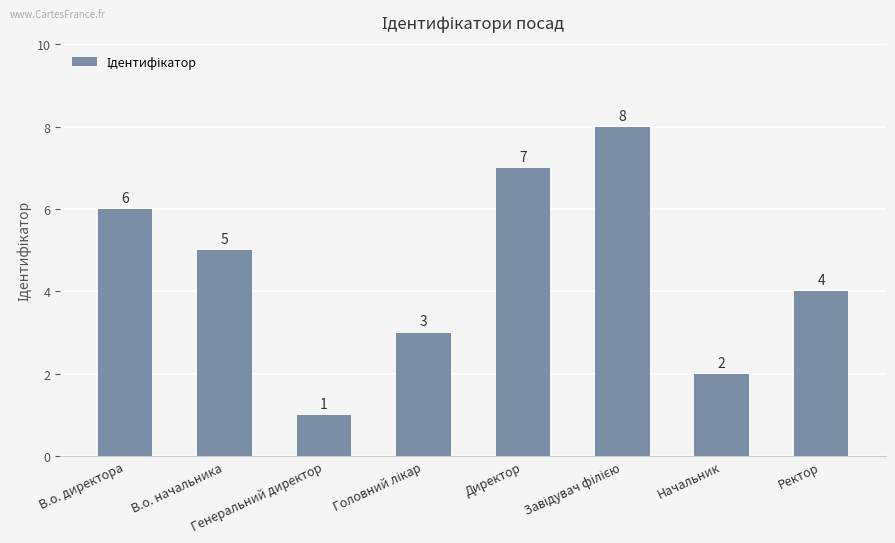

What is the label of the 2nd bar from the right?

Начальник